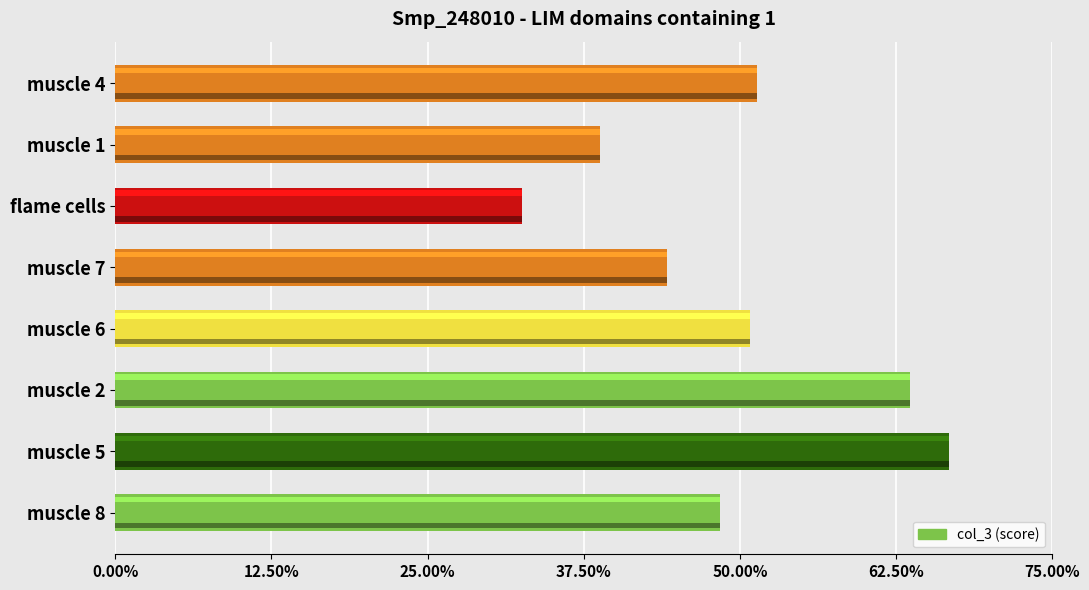

Reading left to right, extract all data points from this chart.

0.5	0.7	0.6	0.5	0.4	0.3	0.4	0.5